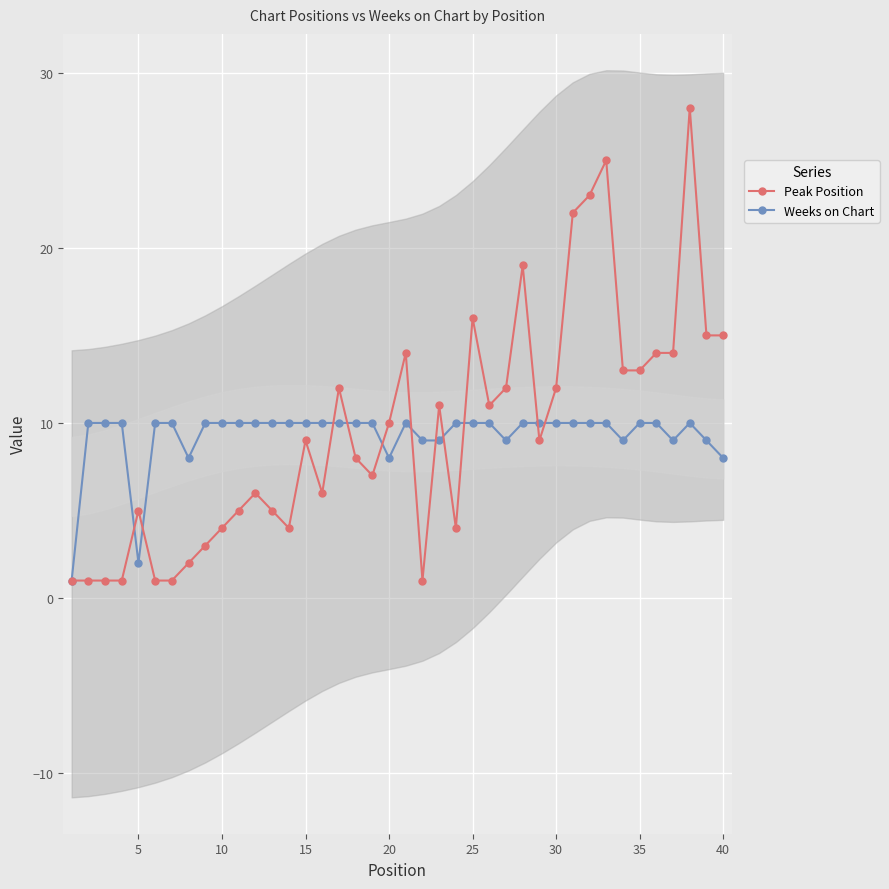

What is the maximum value for Peak Position?

28